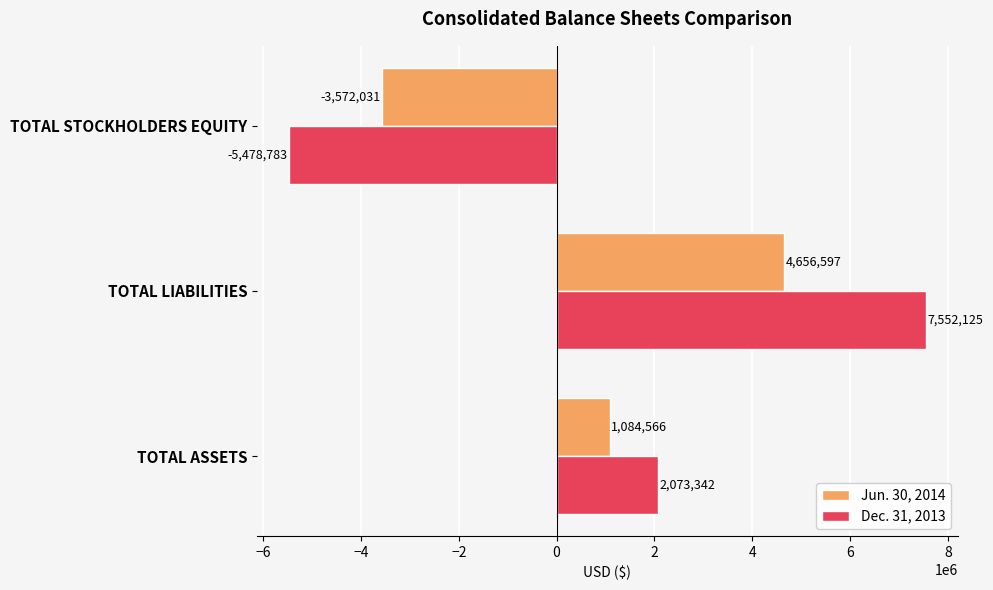

Between TOTAL ASSETS and TOTAL LIABILITIES, which series saw the biggest shift?

Dec. 31, 2013